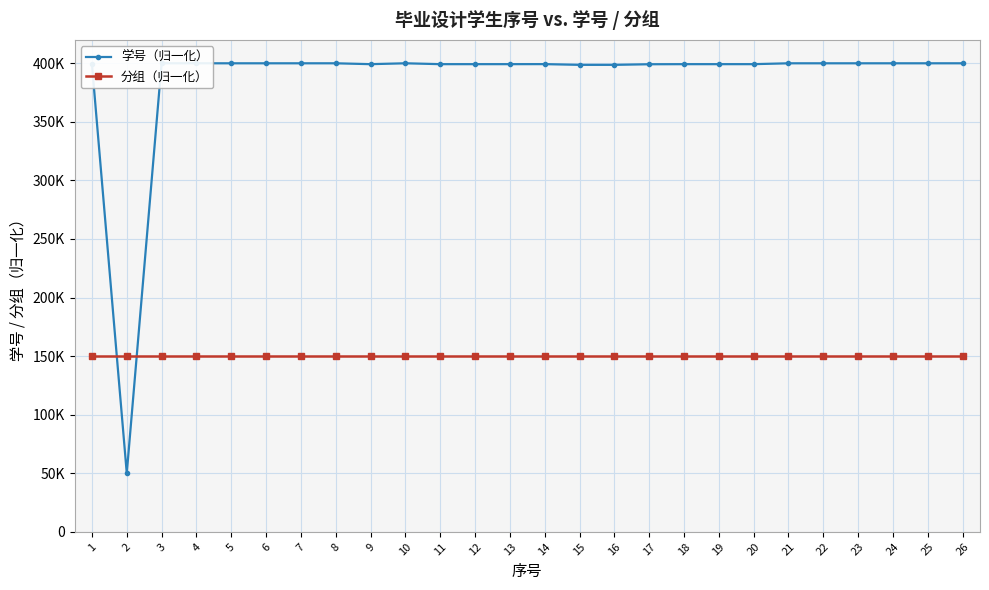

True or false: 分组（归一化） has a value of 218975.9 at 19.

False